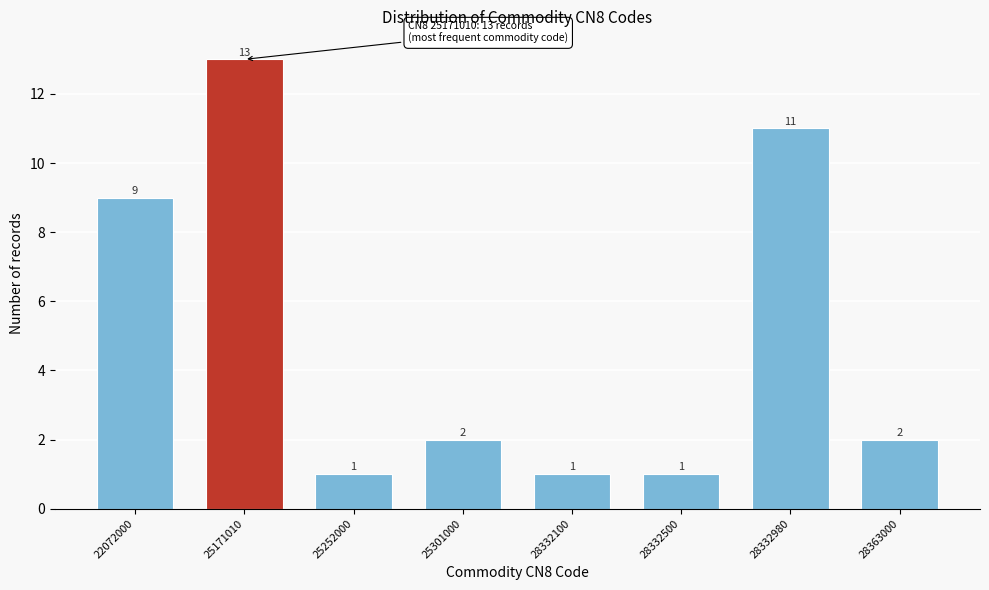

Reading left to right, extract all data points from this chart.

9	13	1	2	1	1	11	2